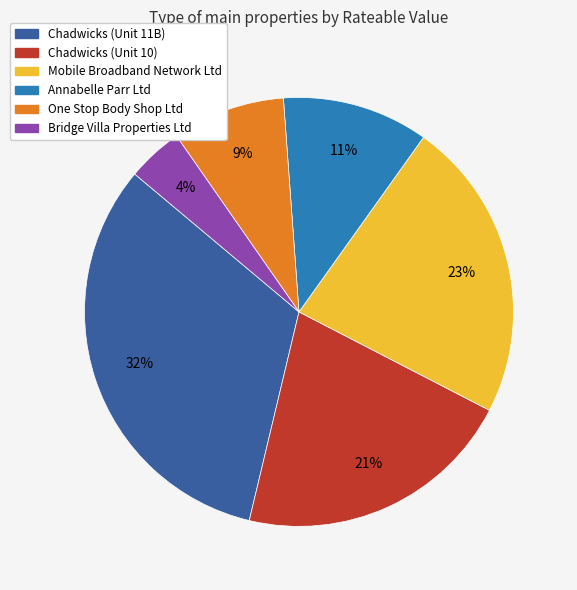

How many slices are in this pie chart?

6